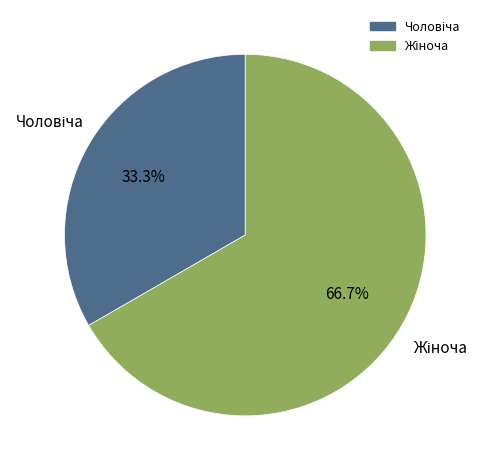

Does any single category account for the majority?

Yes